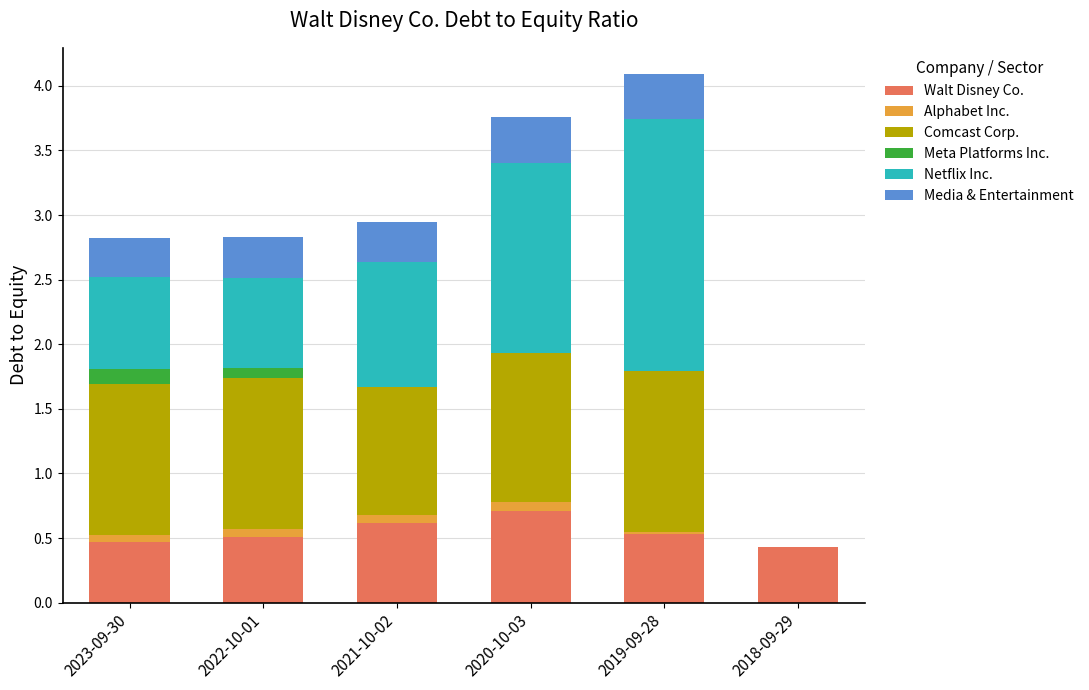

Are the bars horizontal?

No